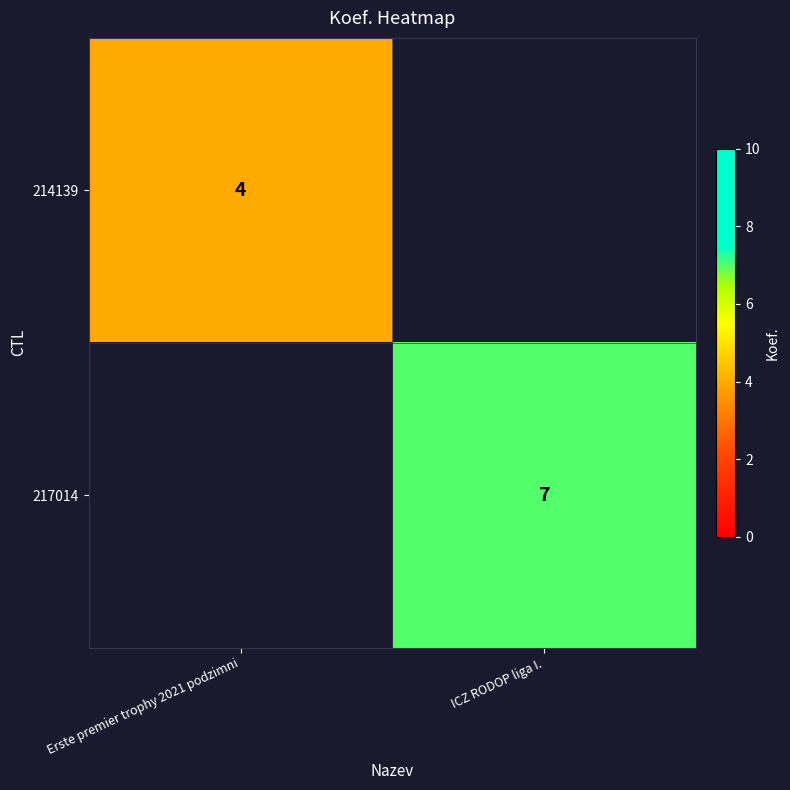

The value of 217014 at ICZ RODOP liga I. is 7. True or false?

True